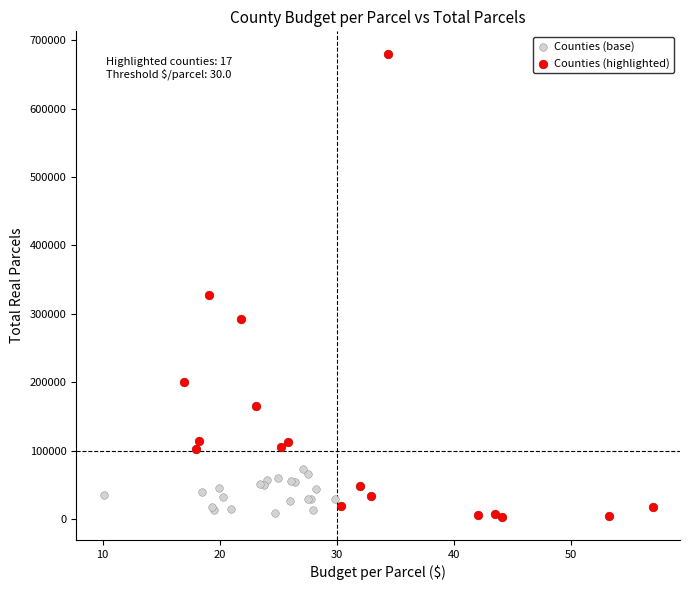

Which series has the widest spread of Y values?

Counties (highlighted)